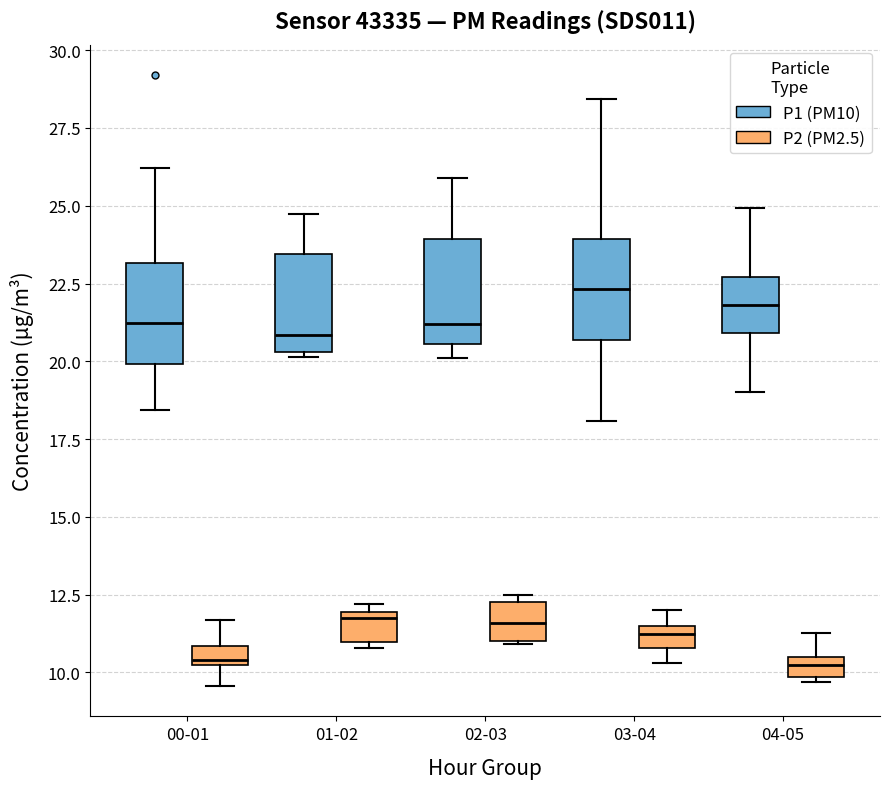

Which box has the highest median line?

03-04 (P1 (PM10))